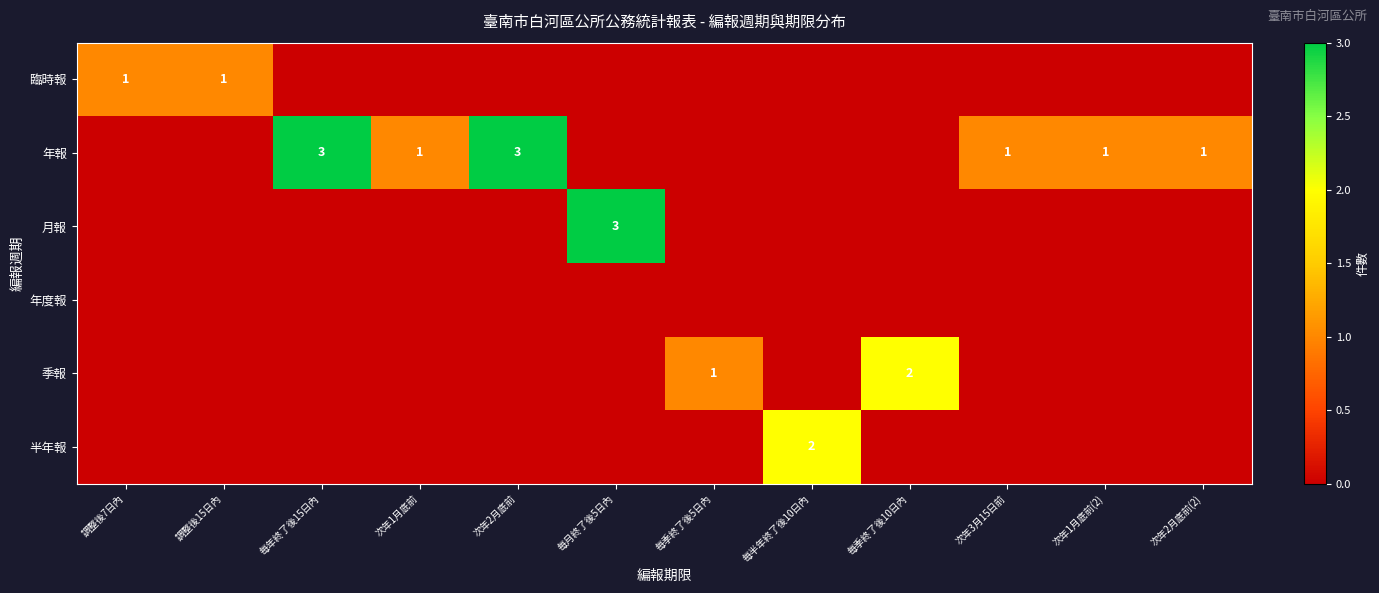

The value of 半年報 at 每半年終了後10日內 is 3. True or false?

False